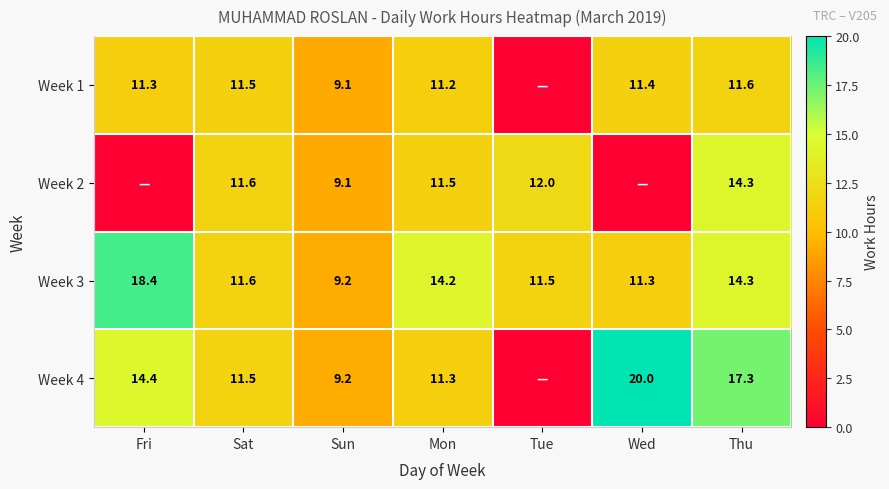

Which label corresponds to the largest value in the chart?

Wed